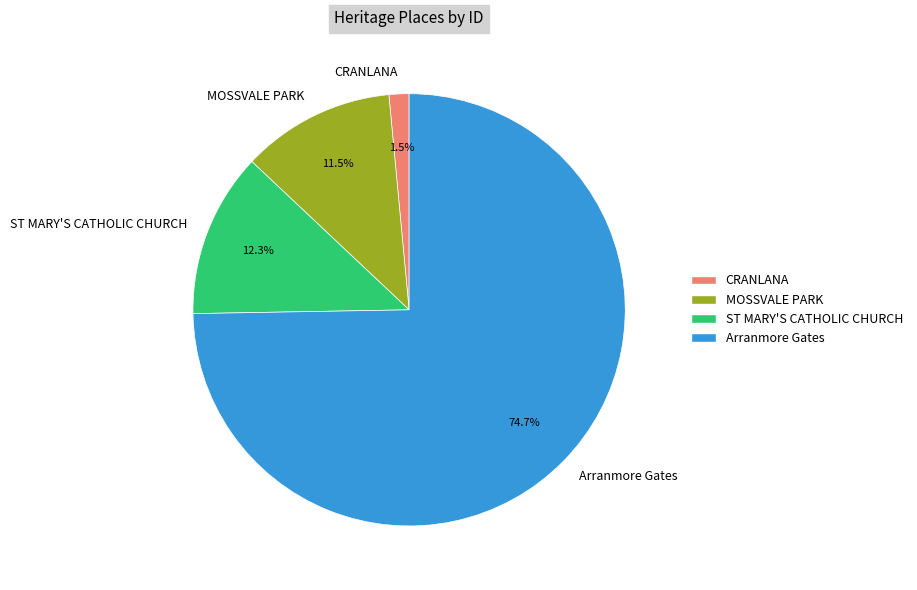

Rank the categories by value from lowest to highest.

CRANLANA, MOSSVALE PARK, ST MARY'S CATHOLIC CHURCH, Arranmore Gates